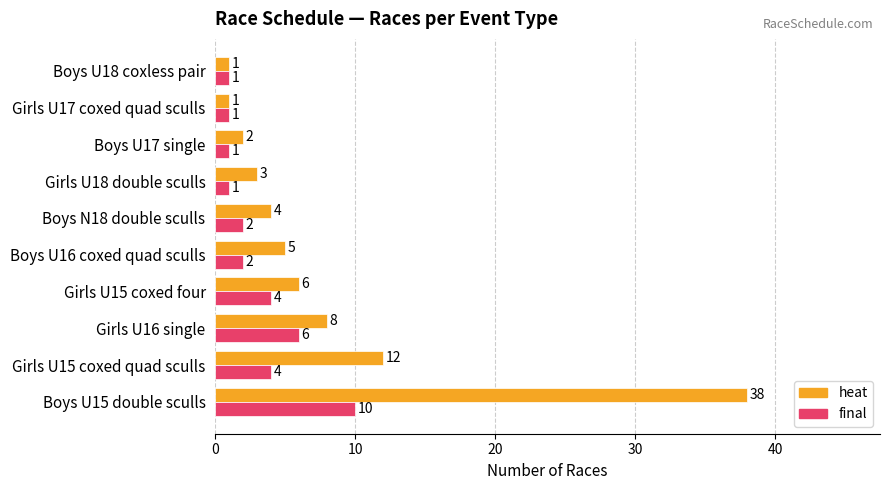

Rank the series by their average value, from lowest to highest.

final, heat